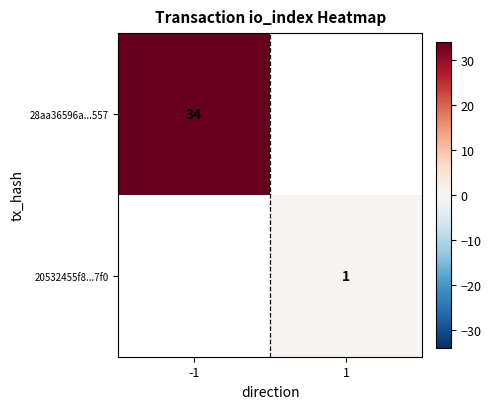

Between 1 and -1, which is larger?

-1